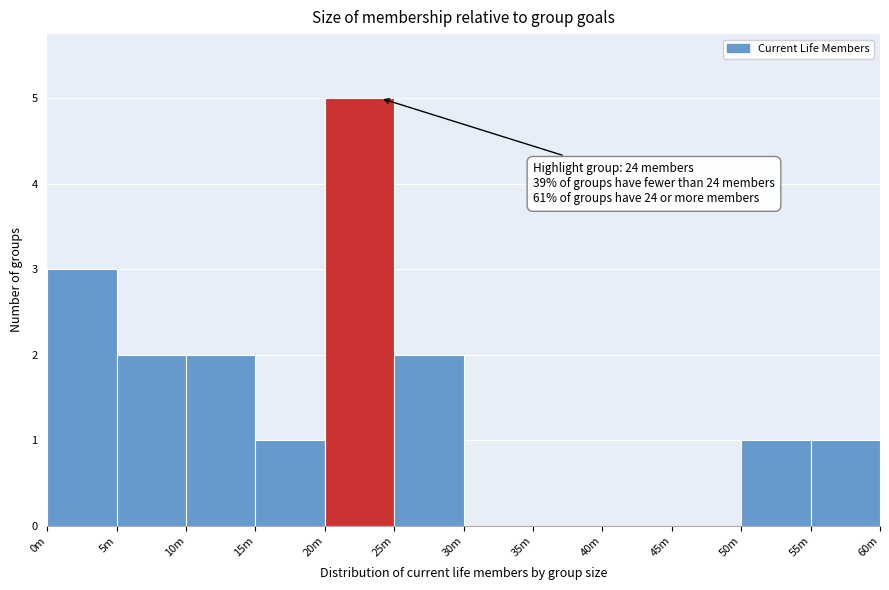

Reading left to right, transcribe all the data shown in this chart.

0m=3	5m=2	10m=2	15m=1	20m=5	25m=2	30m=0	35m=0	40m=0	45m=0	50m=1	55m=1